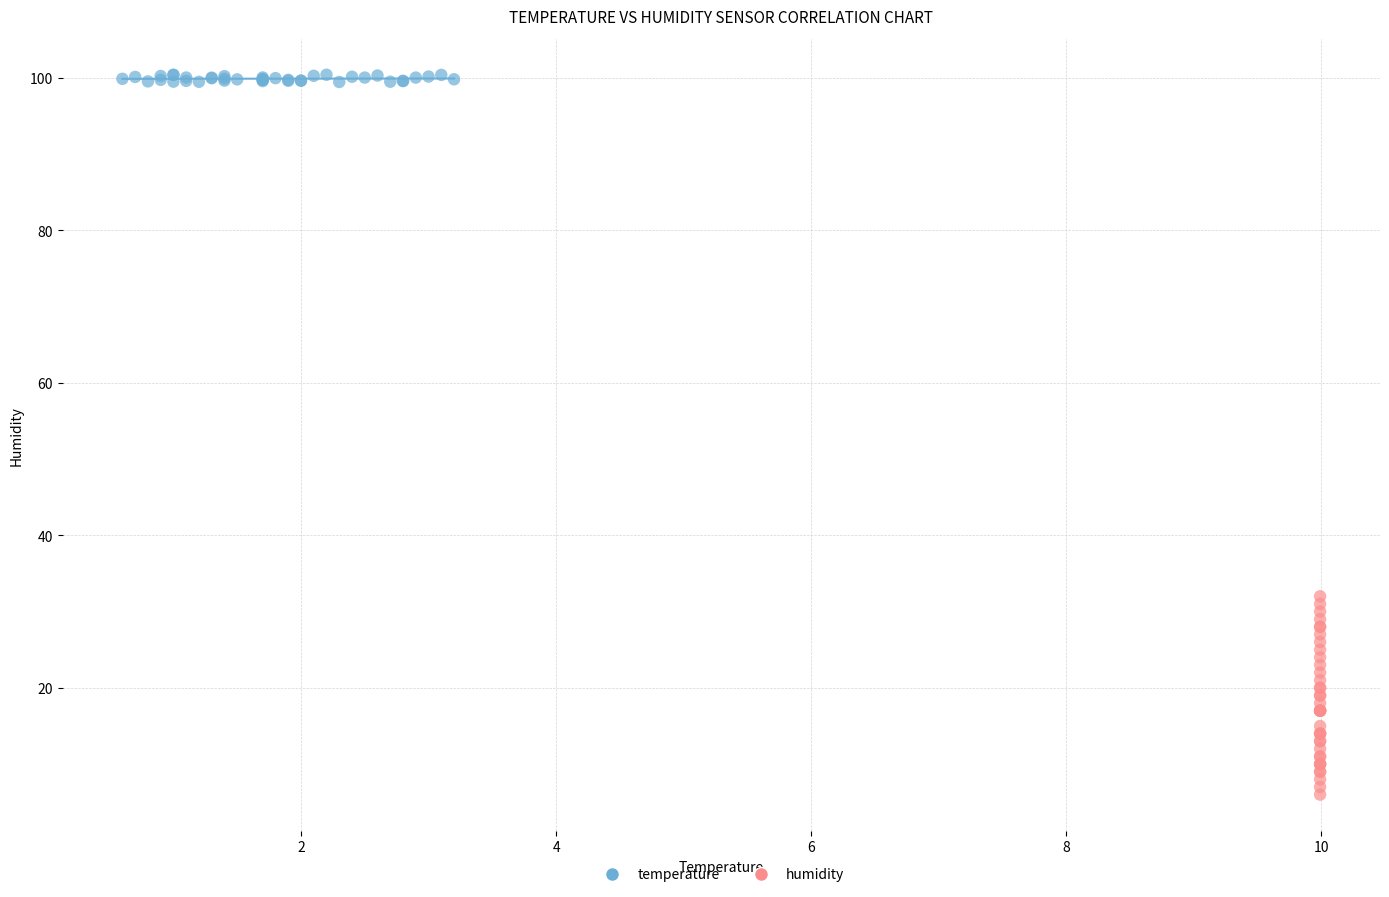

Which series has the widest spread of Y values?

humidity